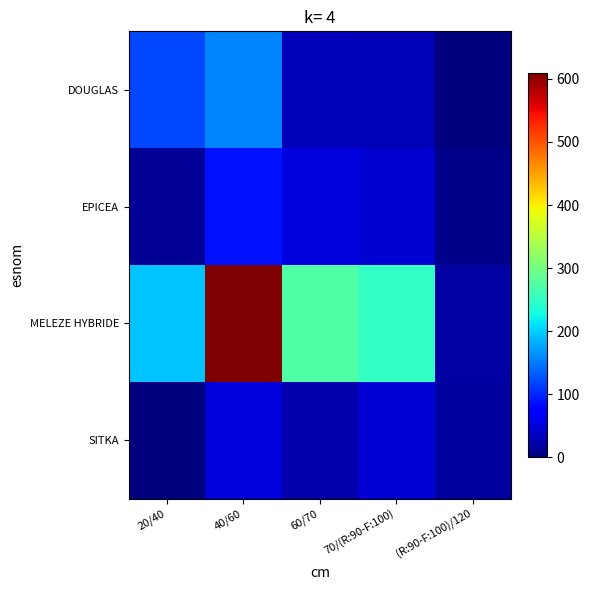

Reading left to right, extract all data points from this chart.

DOUGLAS: 20/40=121	40/60=155	60/70=32	70/(R:90-F:100)=30	(R:90-F:100)/120=2
EPICEA: 20/40=14	40/60=86	60/70=51	70/(R:90-F:100)=44	(R:90-F:100)/120=7
MELEZE HYBRIDE: 20/40=195	40/60=610	60/70=274	70/(R:90-F:100)=251	(R:90-F:100)/120=20
SITKA: 20/40=0	40/60=48	60/70=26	70/(R:90-F:100)=47	(R:90-F:100)/120=18